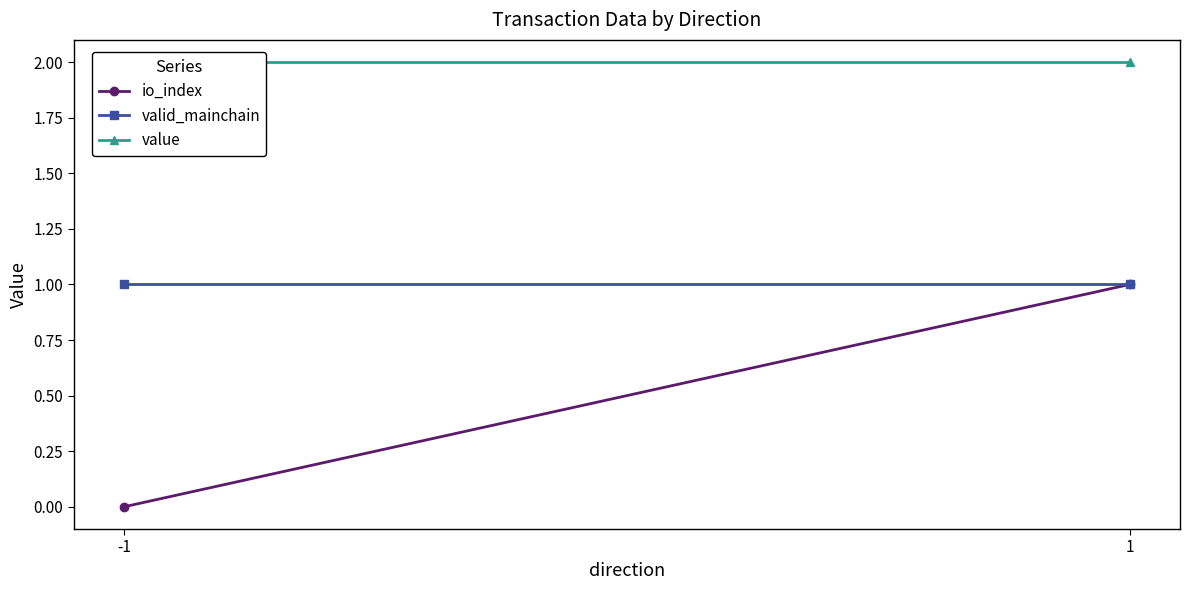

What are all the series names shown in the legend?

io_index, valid_mainchain, value